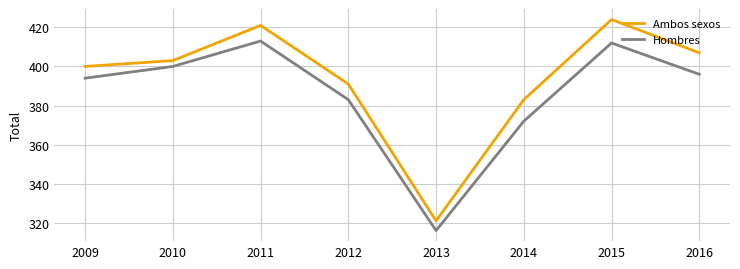

What is the average value of the Ambos sexos series?

394